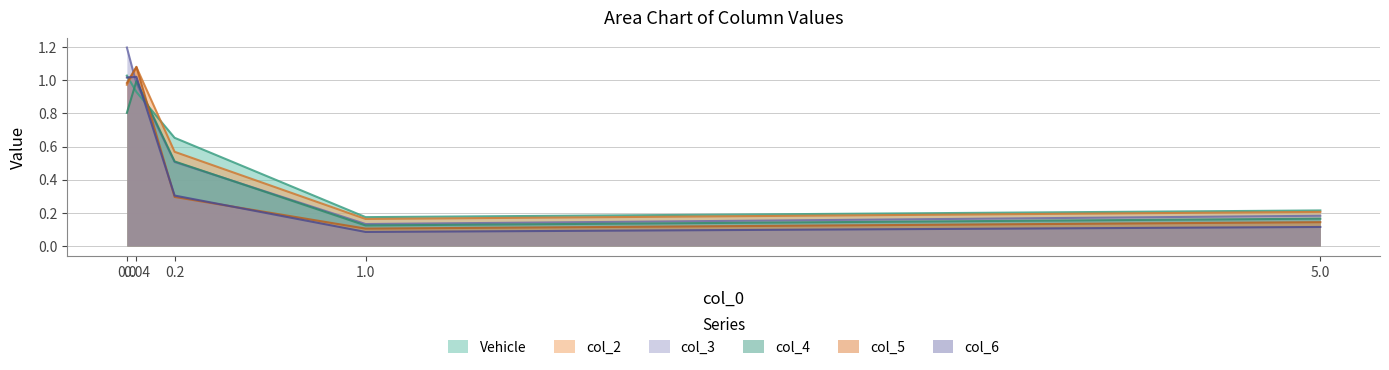

What is the difference between the second highest and minimum values in the col_5 series?

0.9